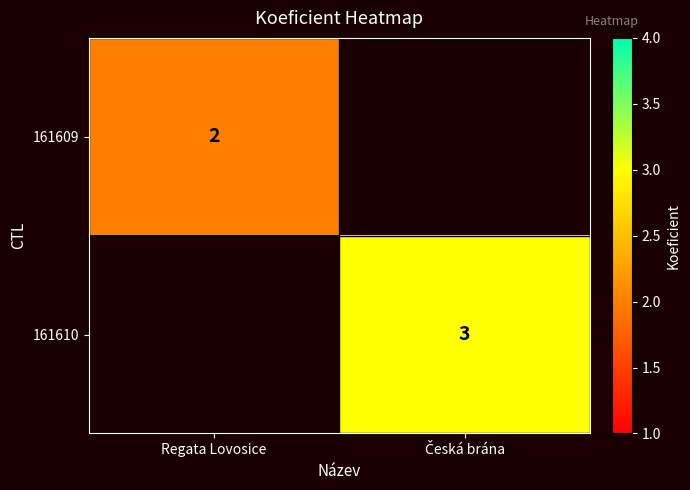

Count the number of data series in this chart.

2